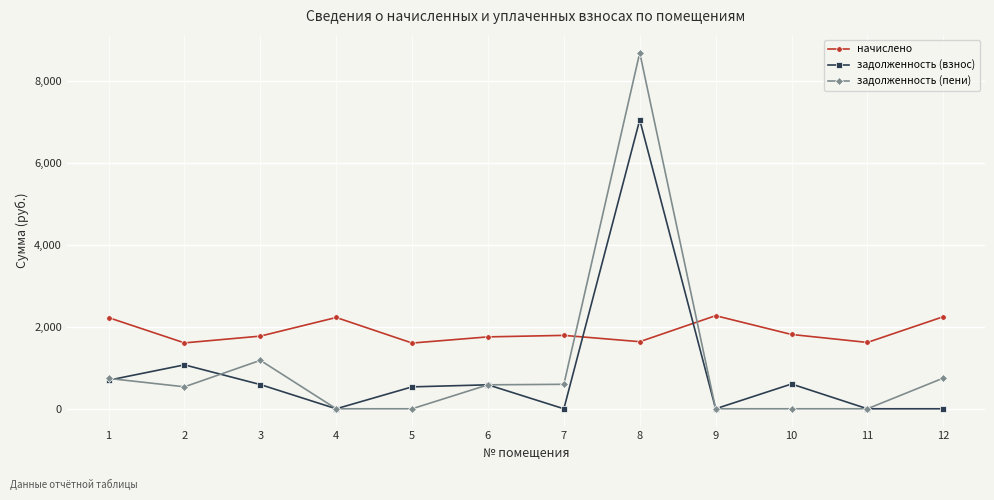

Is this an area chart (filled region under the line)?

No